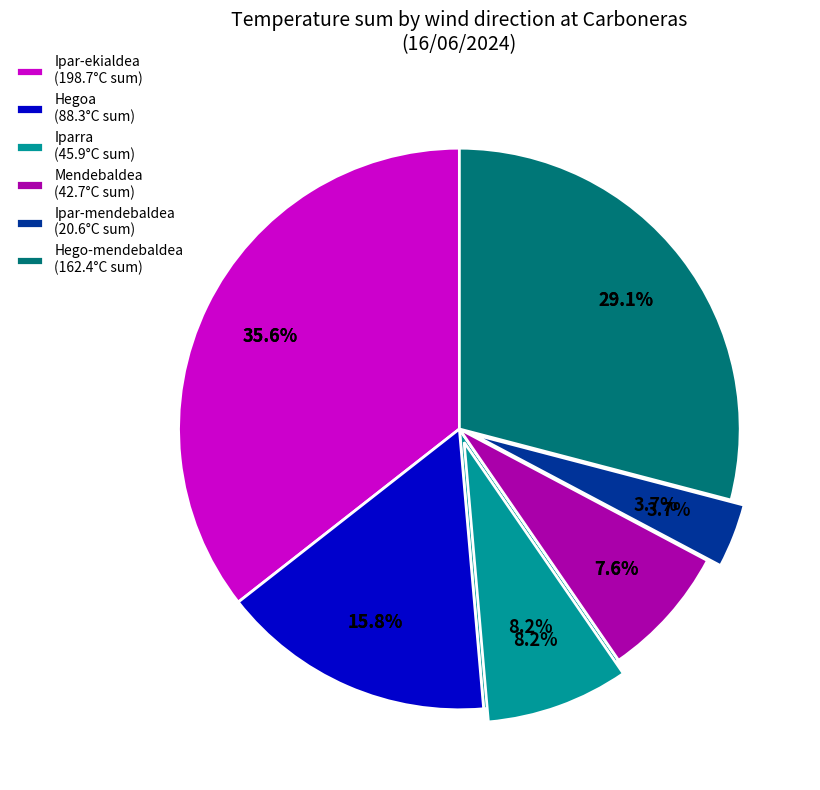

Do Hegoa (07:00) and Ipar-ekialdea (12:00) together represent more than half of the pie?

No